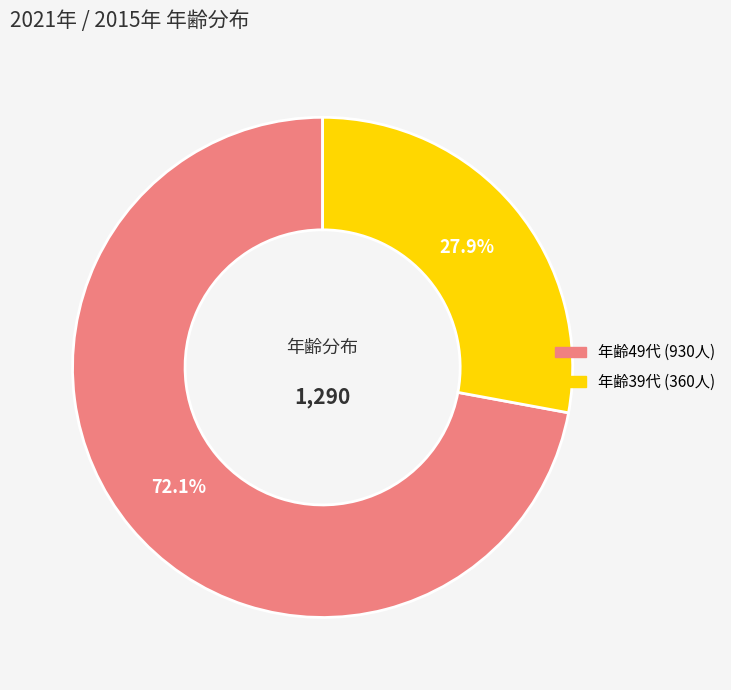

Is there any slice that represents more than half of the pie?

Yes